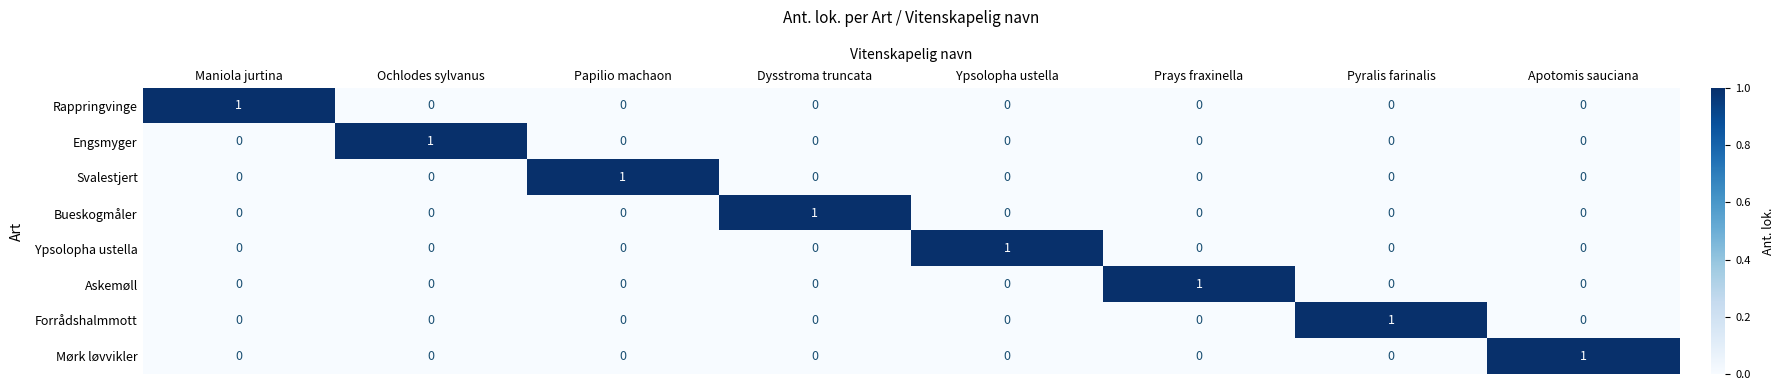

The Engsmyger series shows 0 at Ypsolopha ustella. True or false?

True